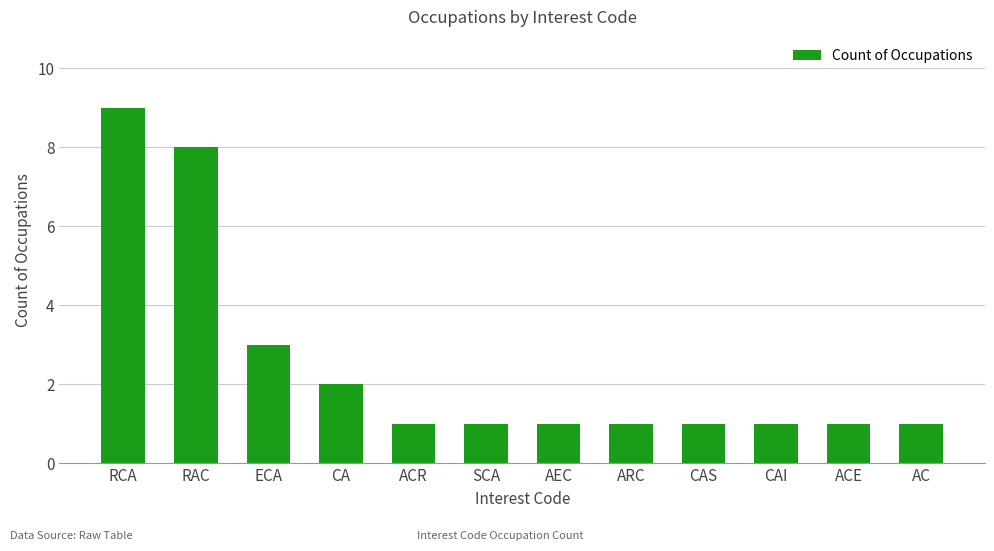

Approximately how many times larger is the value at RAC compared to ARC?

8.0